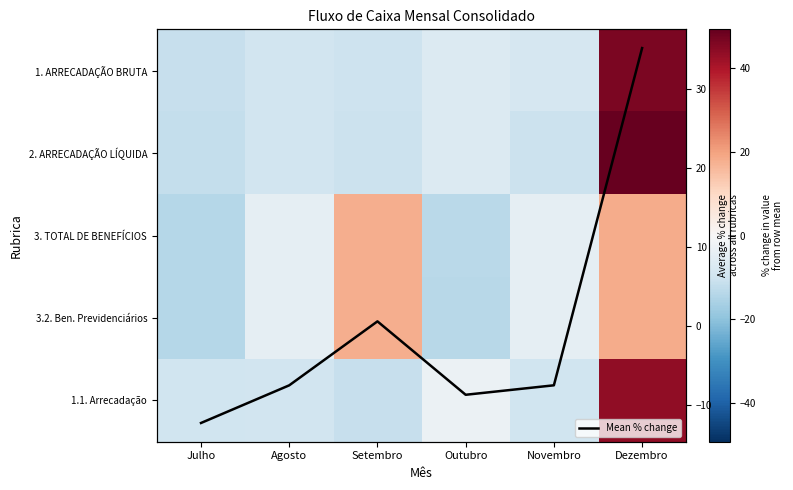

How many values in 1. ARRECADAÇÃO BRUTA are below zero?

5